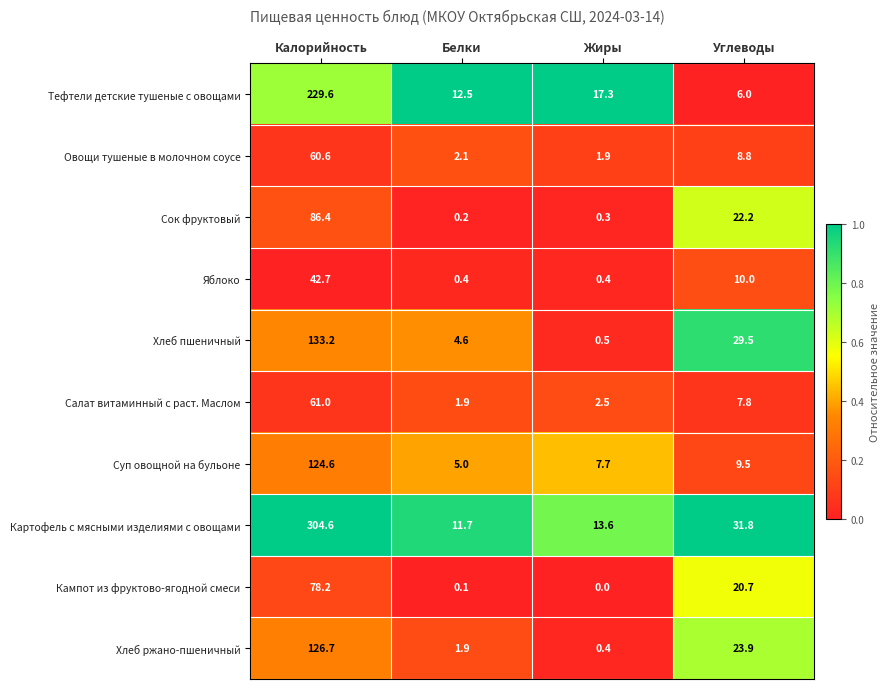

Which category has the lowest value across all series?

Жиры